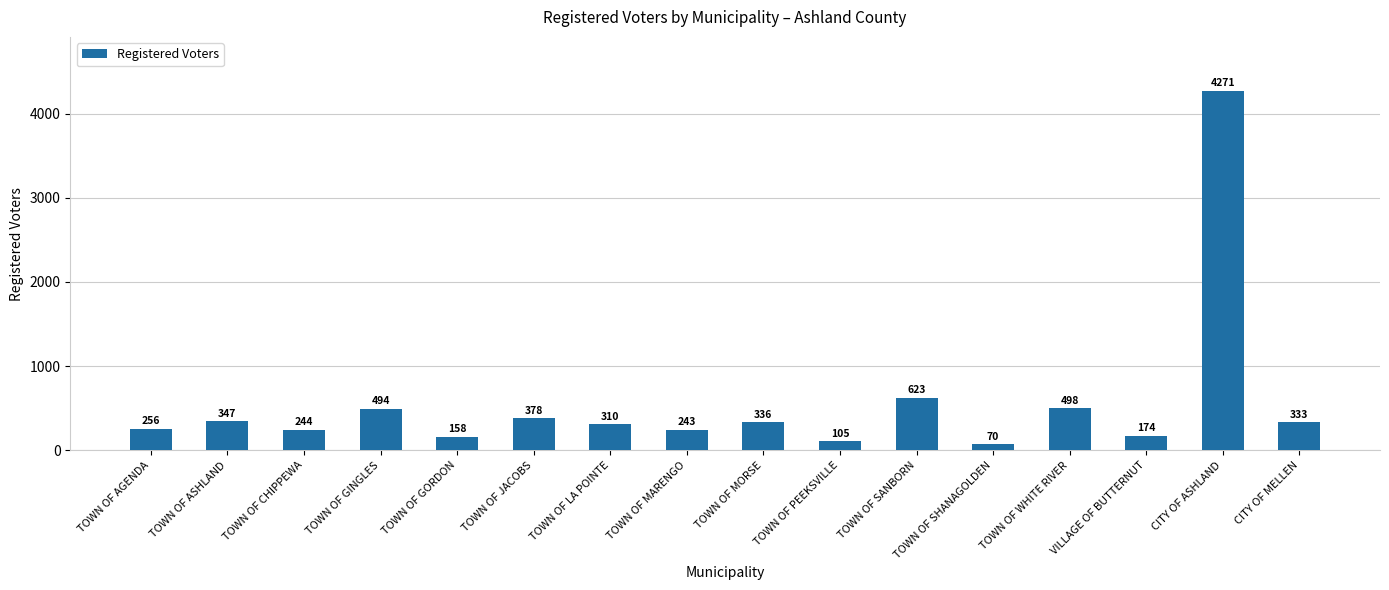

What is the greatest value displayed?

4271